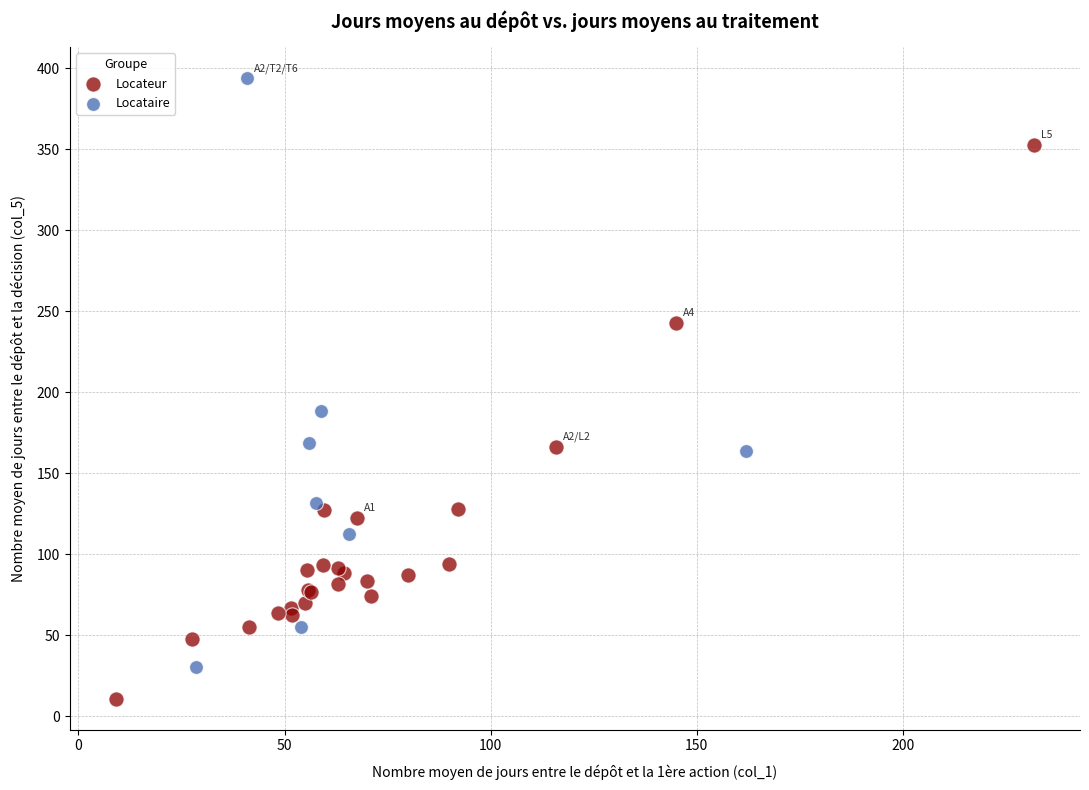

Which series contains the highest Y value?

Locataire